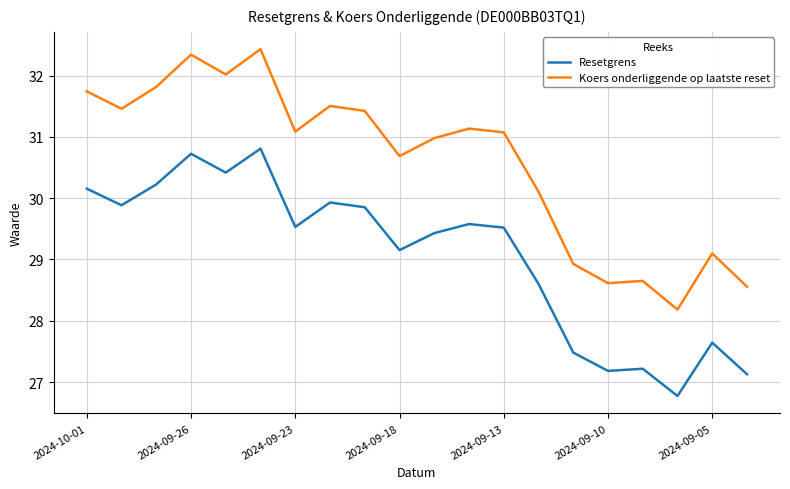

List the series in order of their overall mean, lowest first.

Resetgrens, Koers onderliggende op laatste reset